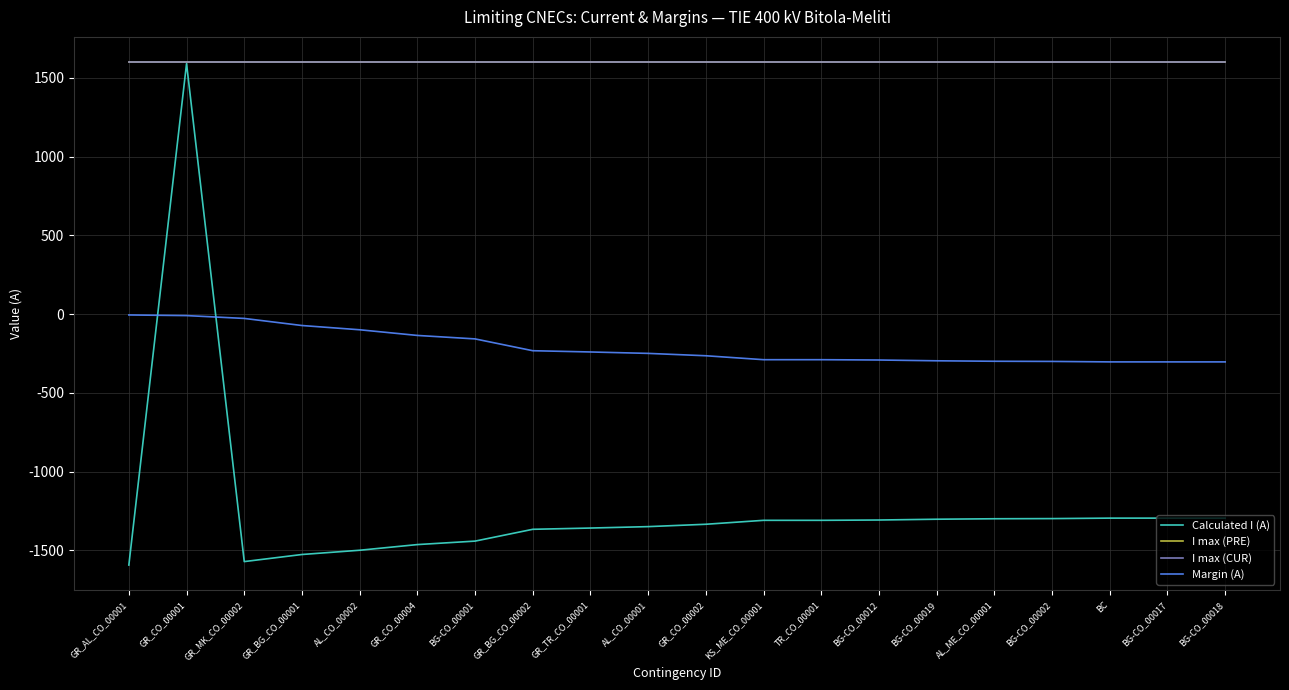

Which series changed the most between AL_CO_00001 and BG-CO_00018?

Calculated I (A)